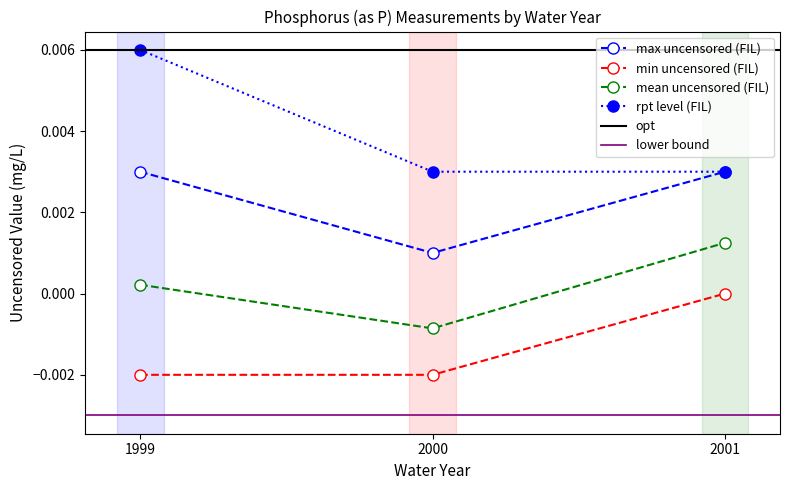

The value of RPT Level at 2000 is 0.0. True or false?

False